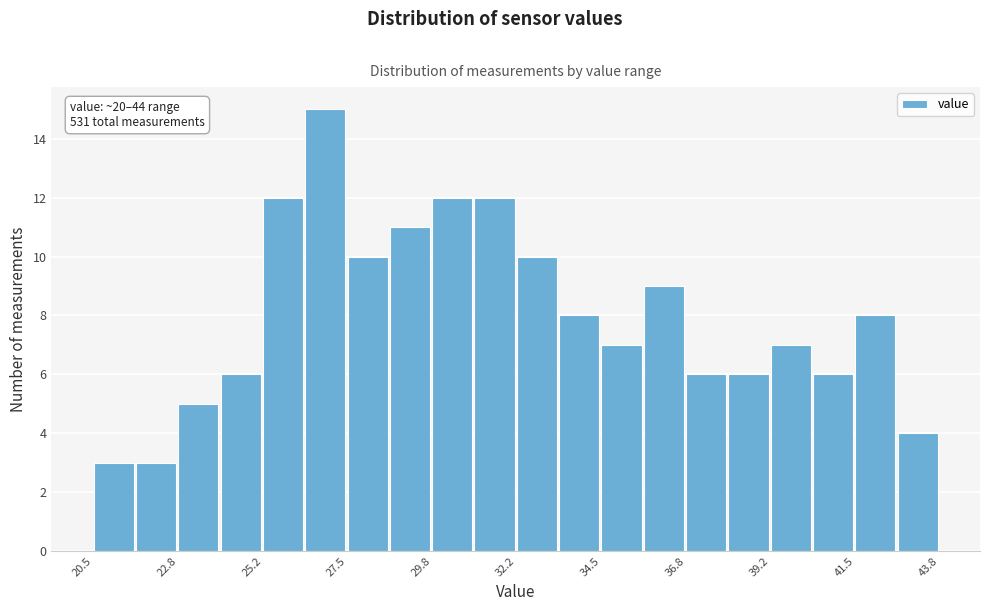

Read against the x-axis, roughly where is the centre of the tallest bar?

27.0